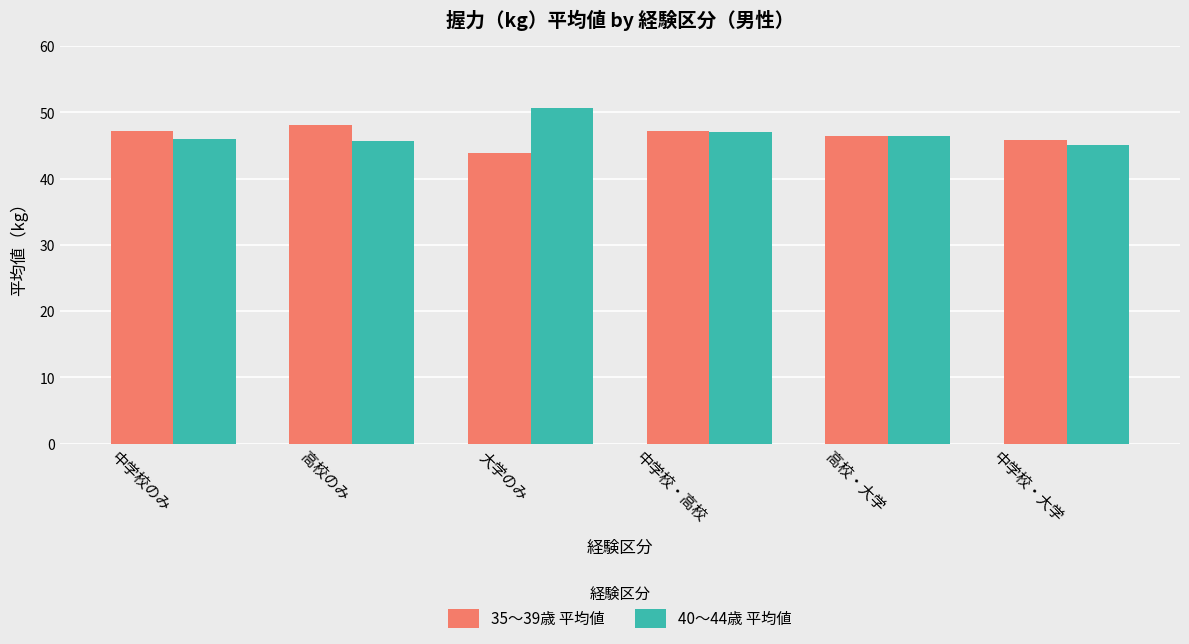

How many data points in 35～39歳 平均値 are less than 47?

3